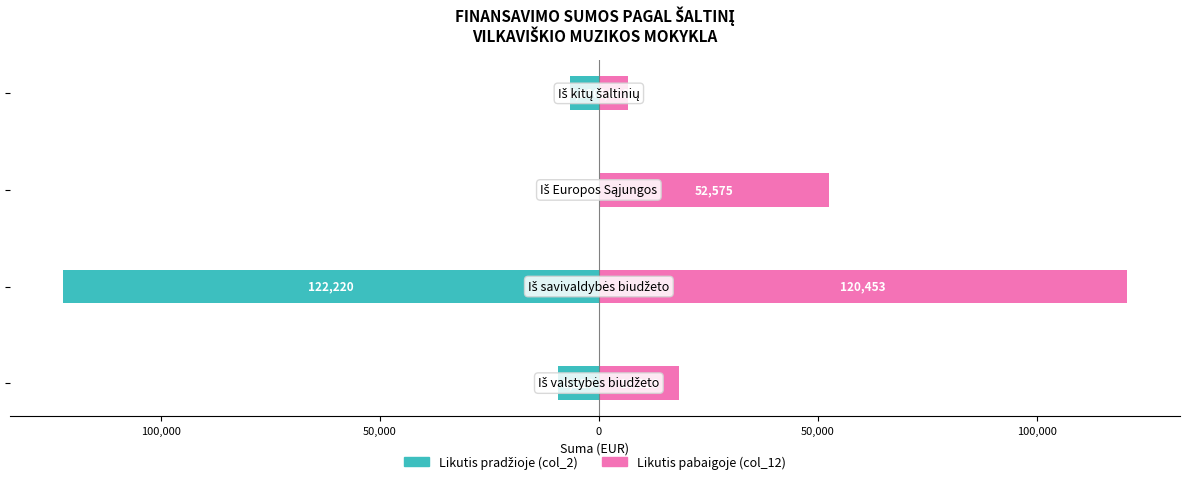

What is the minimum value for Likutis pradžioje (col_2)?

-122219.6